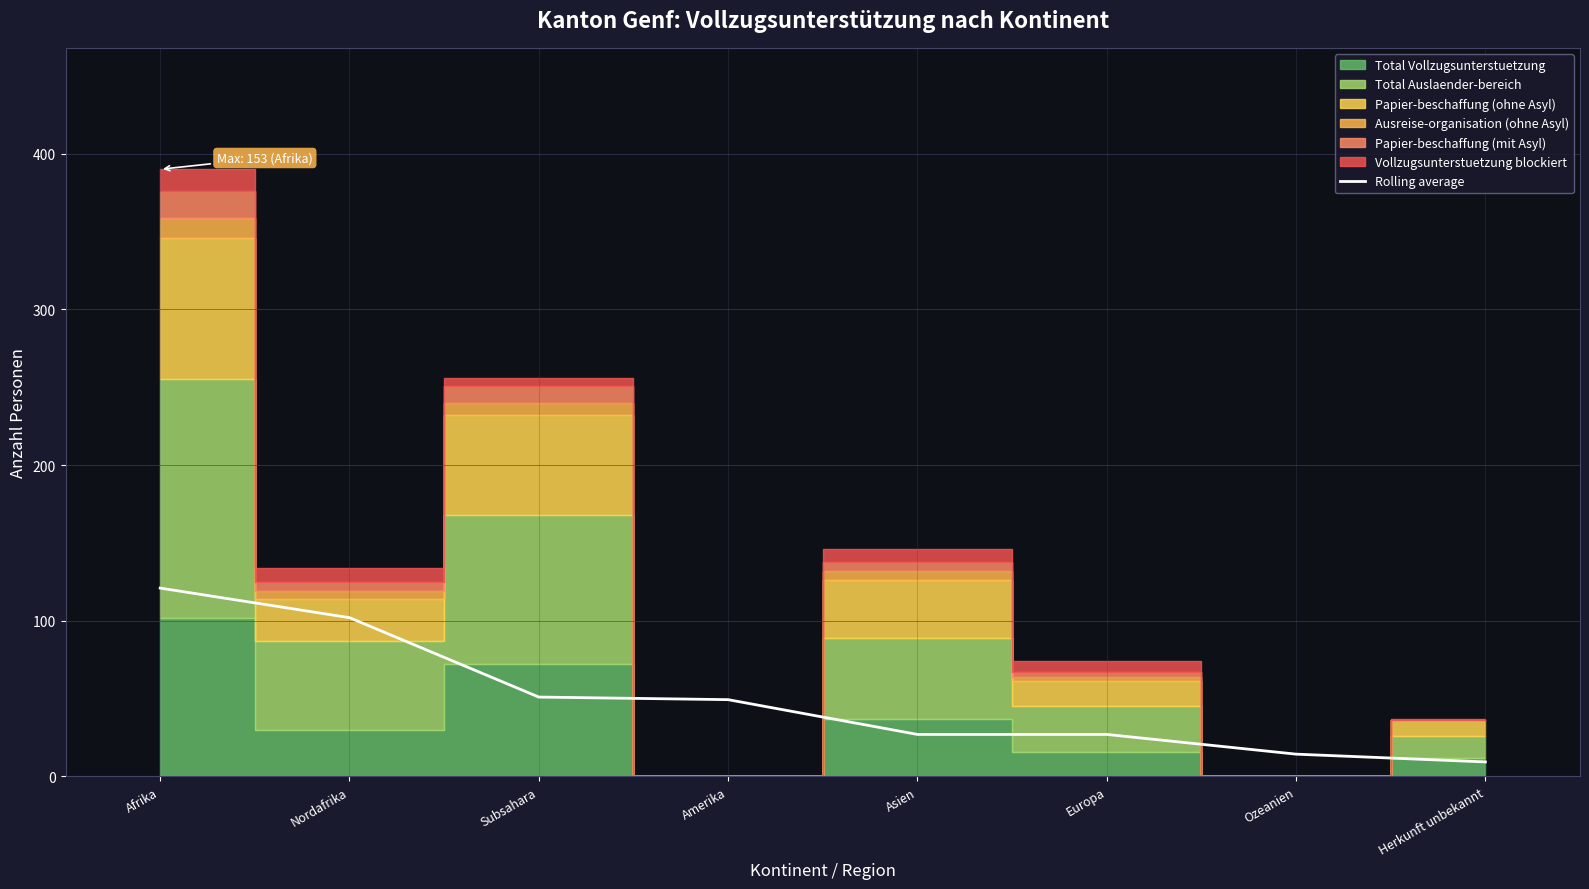

What is the value of the 8th point from the left?

9.3